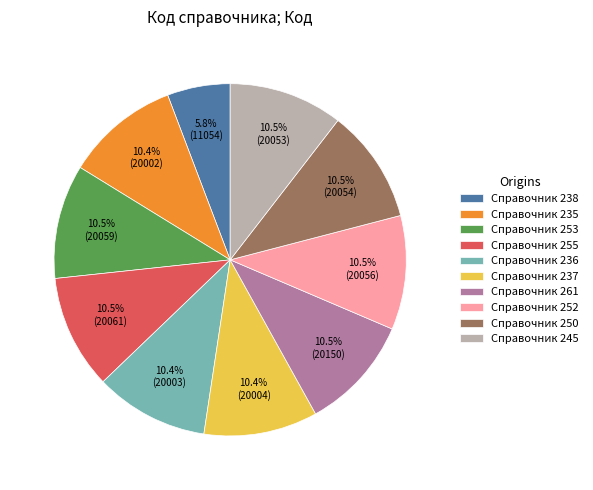

Is Справочник 238 the majority of the pie?

No